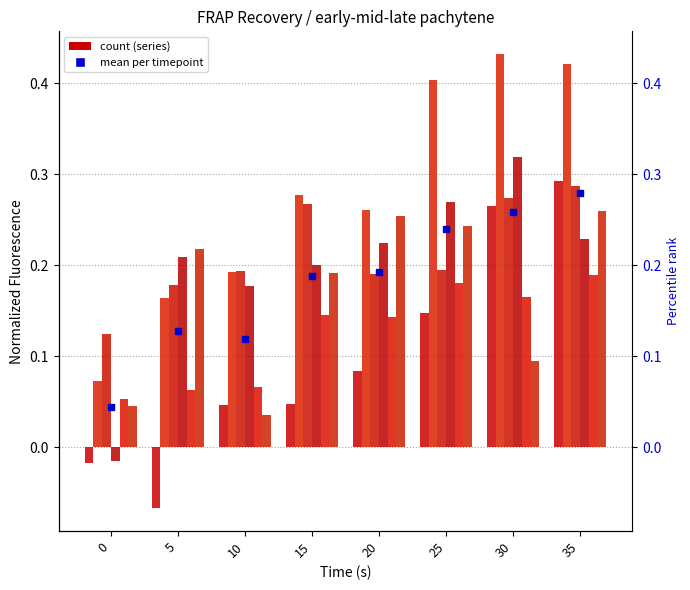

At which label does col_4 first exceed 0?

5